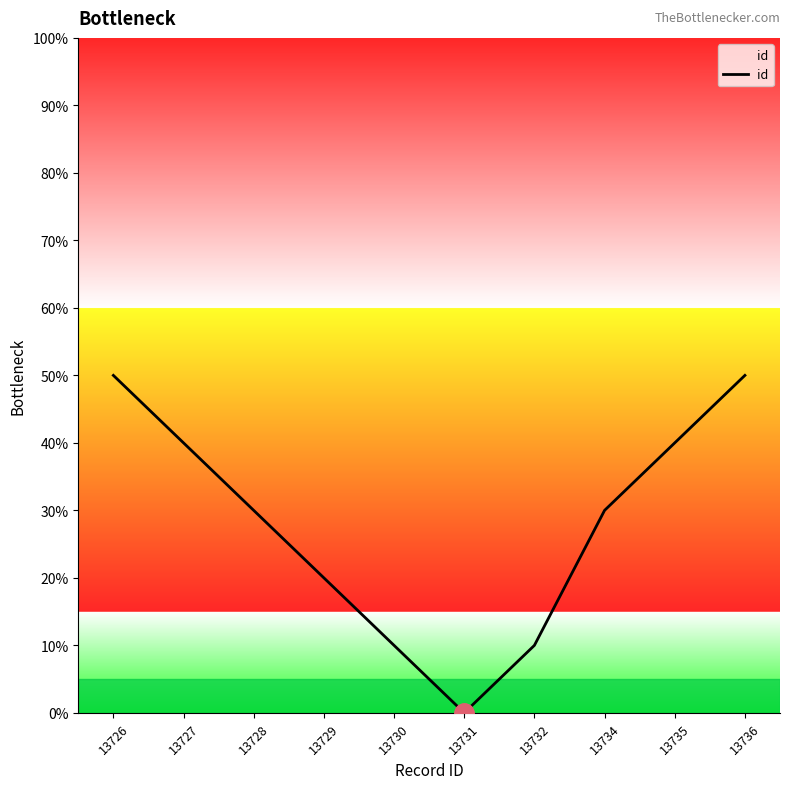

What is the difference between the second highest and second lowest values?

40